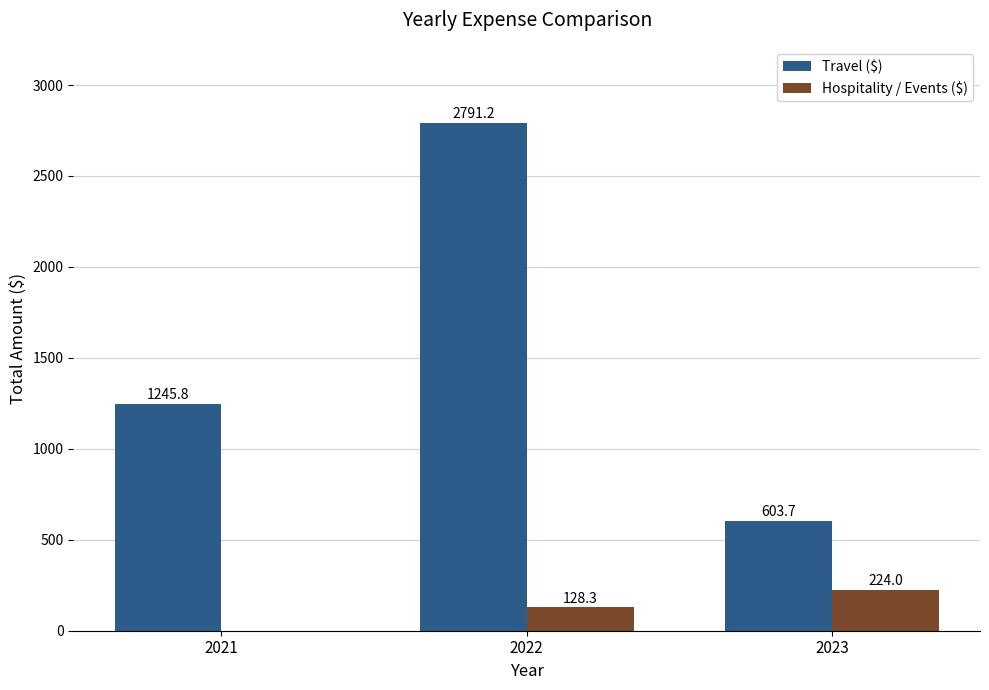

What is the maximum value for Hospitality / Events ($)?

224.0